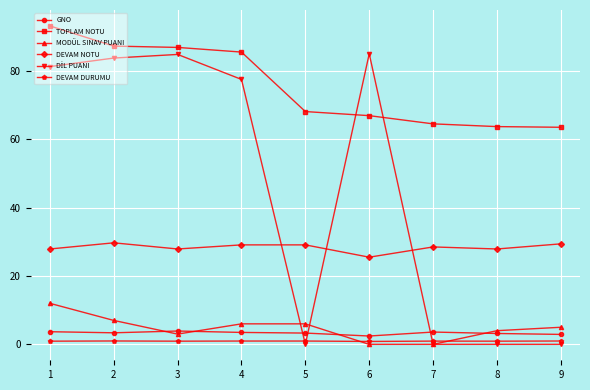

True or false: MODÜL SINAV PUANI has more than 2 points higher than both neighbors.

False